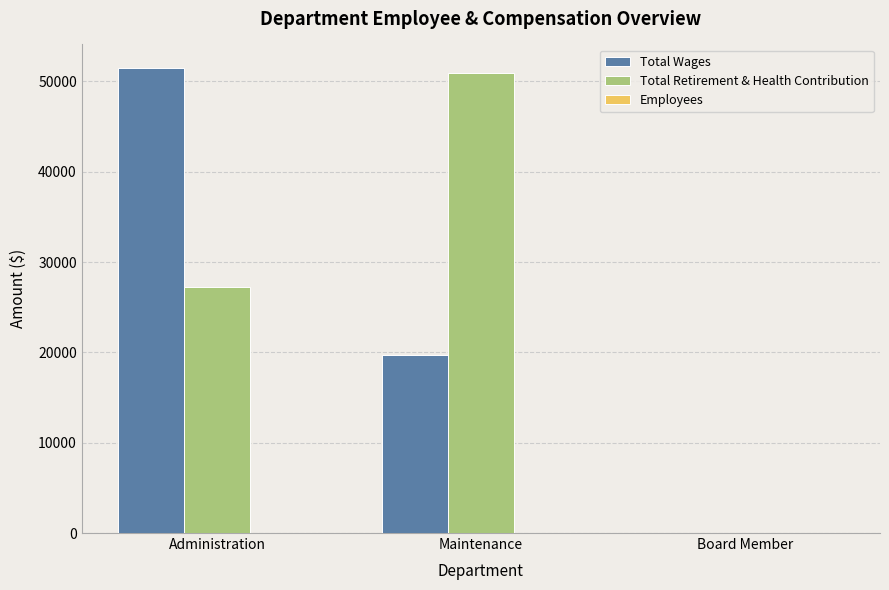

At which label is Total Retirement & Health Contribution closest to 25440?

Administration